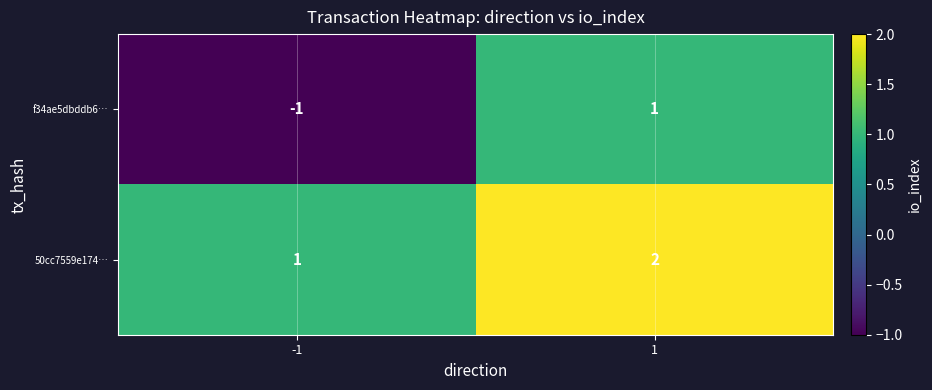

Rank the categories by 50cc7559e174… value from lowest to highest.

-1, 1